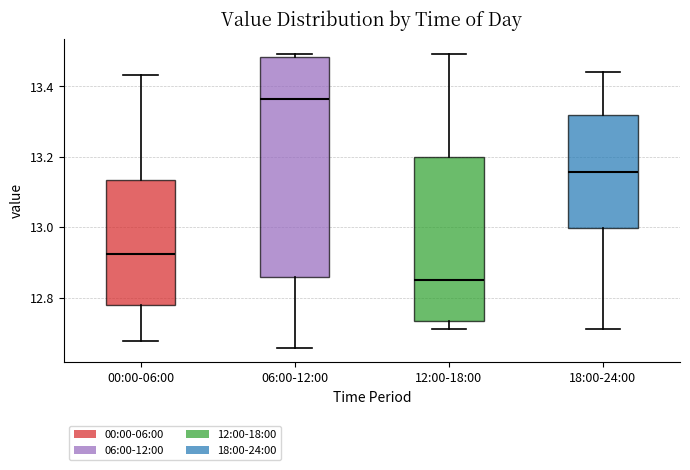

Where is the upper edge of the box for 18:00-24:00 on the y-axis? The values are not printed on the chart, so give them approximately, as read against the axis.

13.32